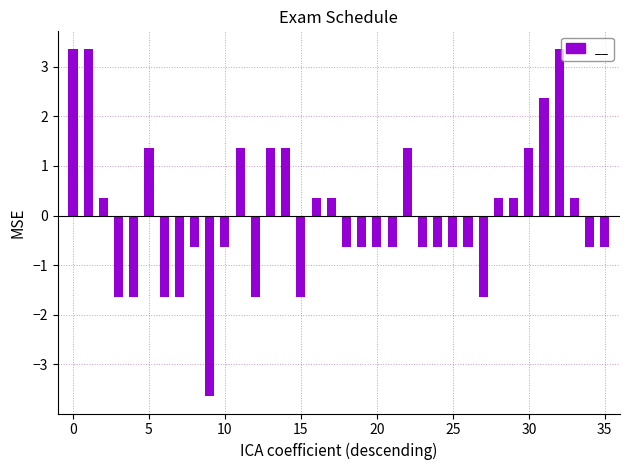

What is the value of the 8th bar from the left?

-1.6